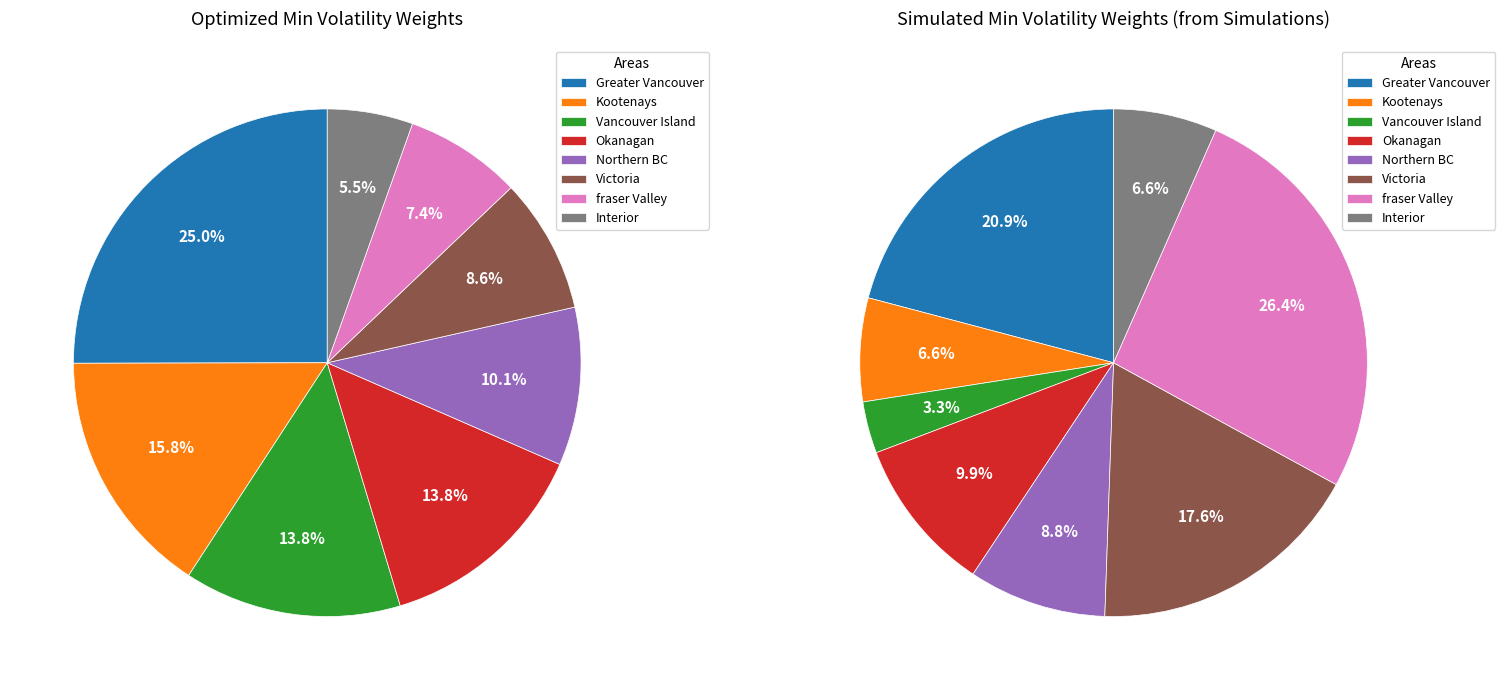

To the nearest percent, what is the difference between the largest and smallest slice percentages?

20%